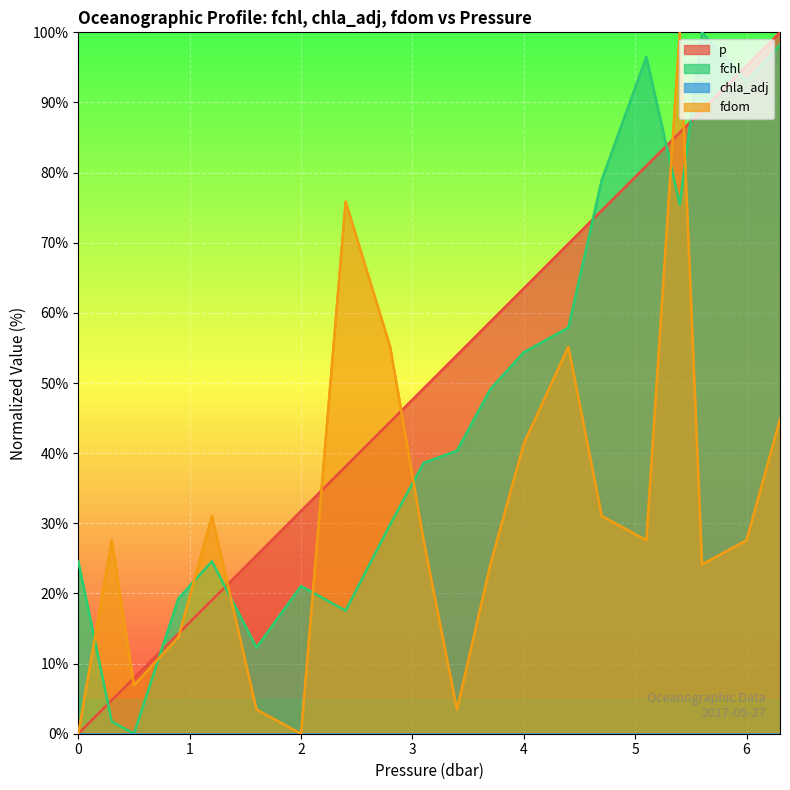

At 3.4, list the series in order from smallest to largest.

fdom, fchl, p